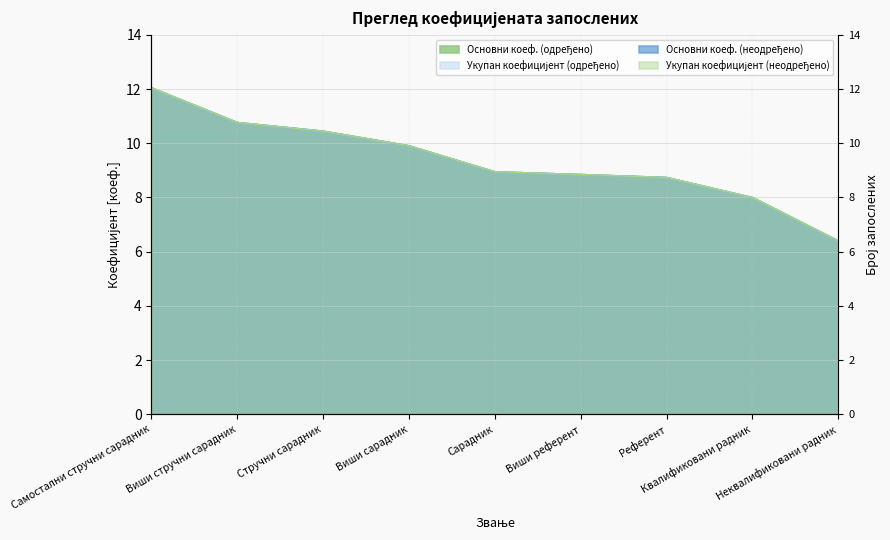

Count the number of data series in this chart.

4